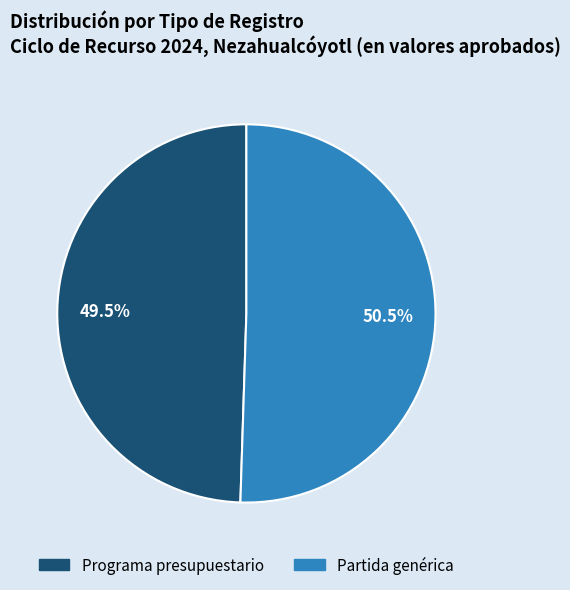

Which category accounts for the majority?

Partida genérica